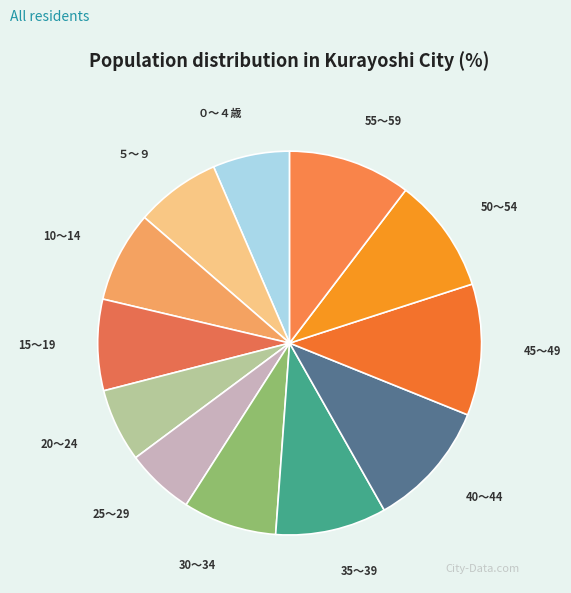

Is it true that 40～44 is 11% of the pie?

True